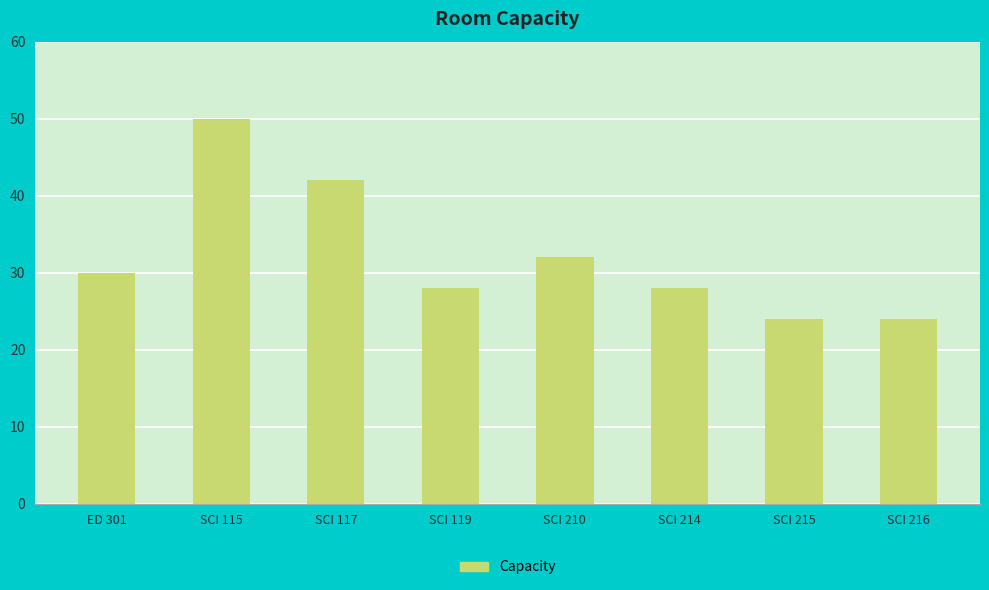

Reading right to left, extract all data points from this chart.

SCI 216=24	SCI 215=24	SCI 214=28	SCI 210=32	SCI 119=28	SCI 117=42	SCI 115=50	ED 301=30